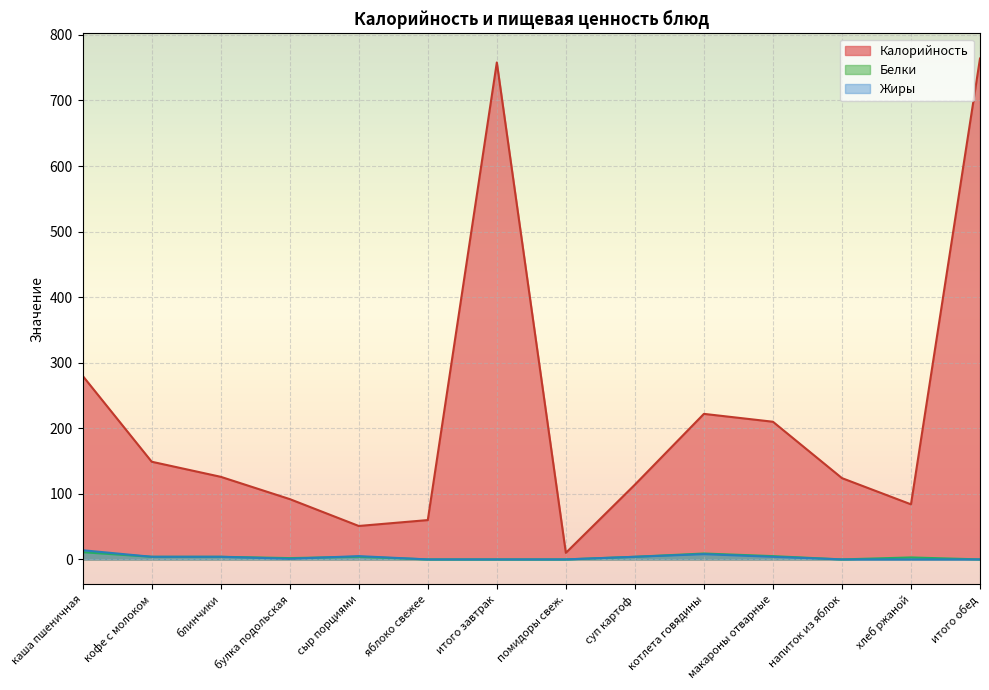

Which category has the lowest value in the Жиры series?

яблоко свежее